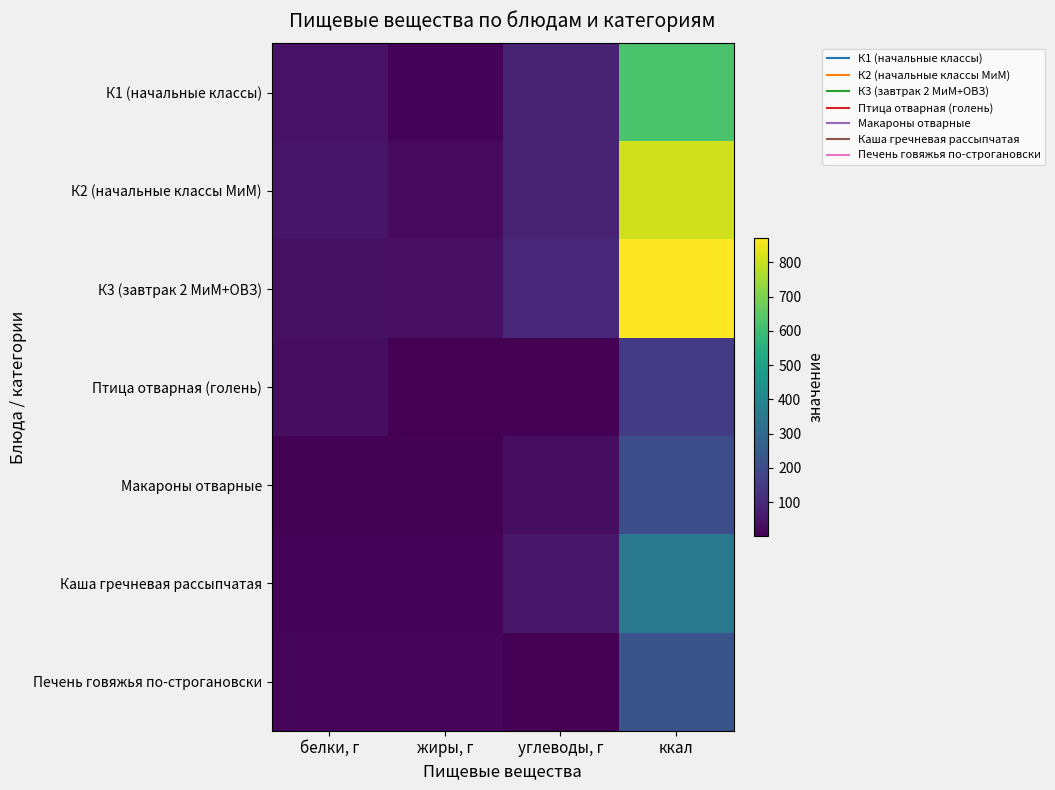

Which series has the largest range (max minus min)?

К3 (завтрак 2 МиМ+ОВЗ)